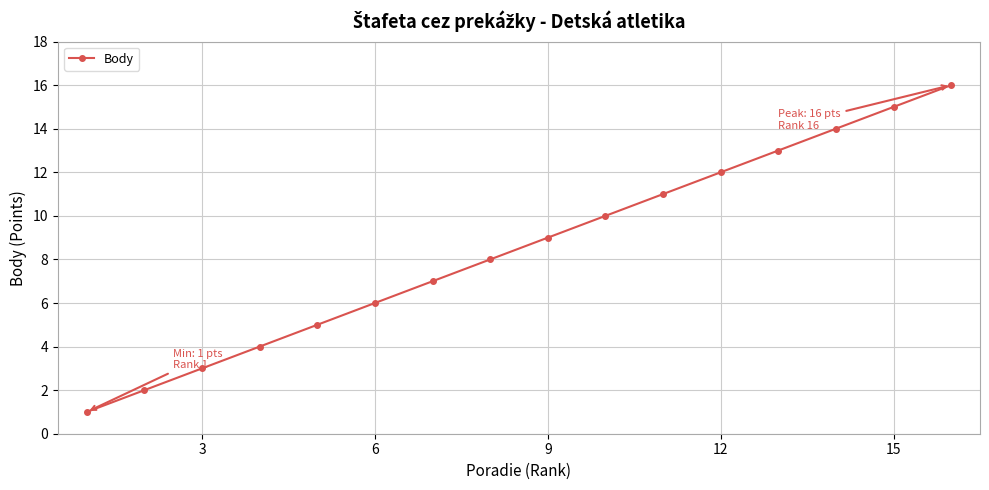

How many categories are shown in the chart?

16